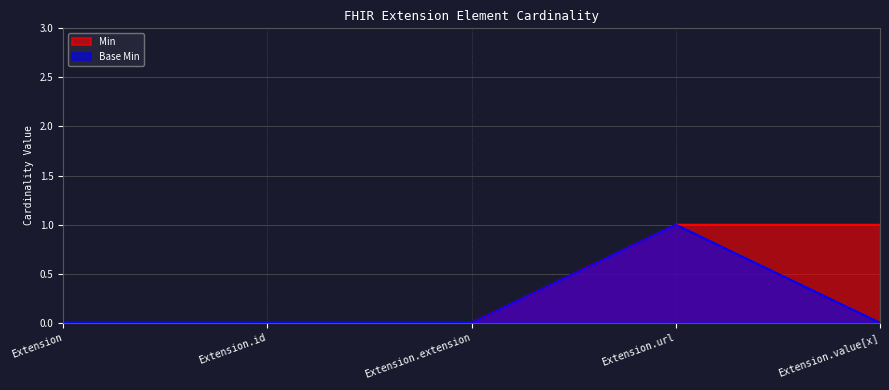

Reading right to left, what are all the values shown in this chart?

Min: Extension.value[x]=1	Extension.url=1	Extension.extension=0	Extension.id=0	Extension=0
Base Min: Extension.value[x]=0	Extension.url=1	Extension.extension=0	Extension.id=0	Extension=0